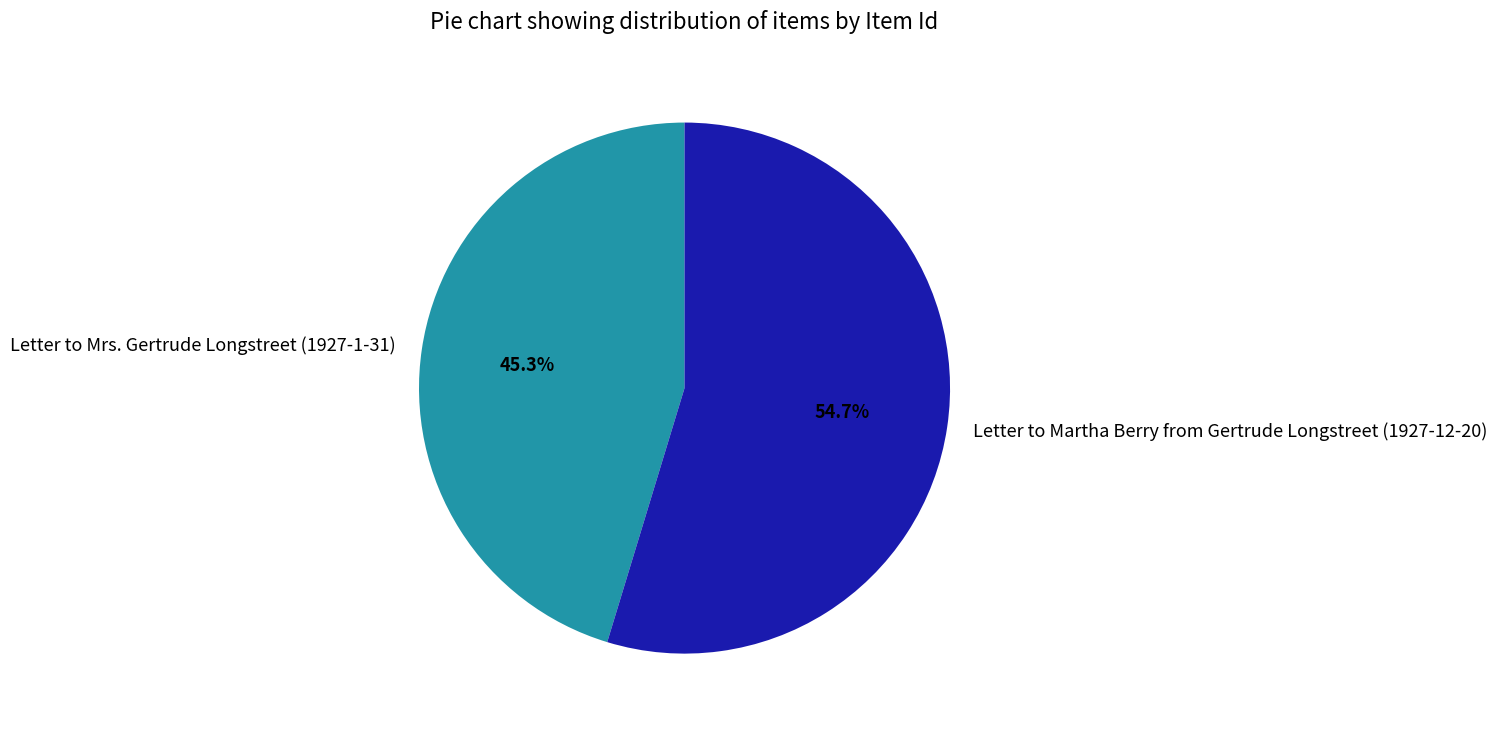

The Letter to Mrs. Gertrude Longstreet (1927-1-31) slice represents 45% of the pie. True or false?

True